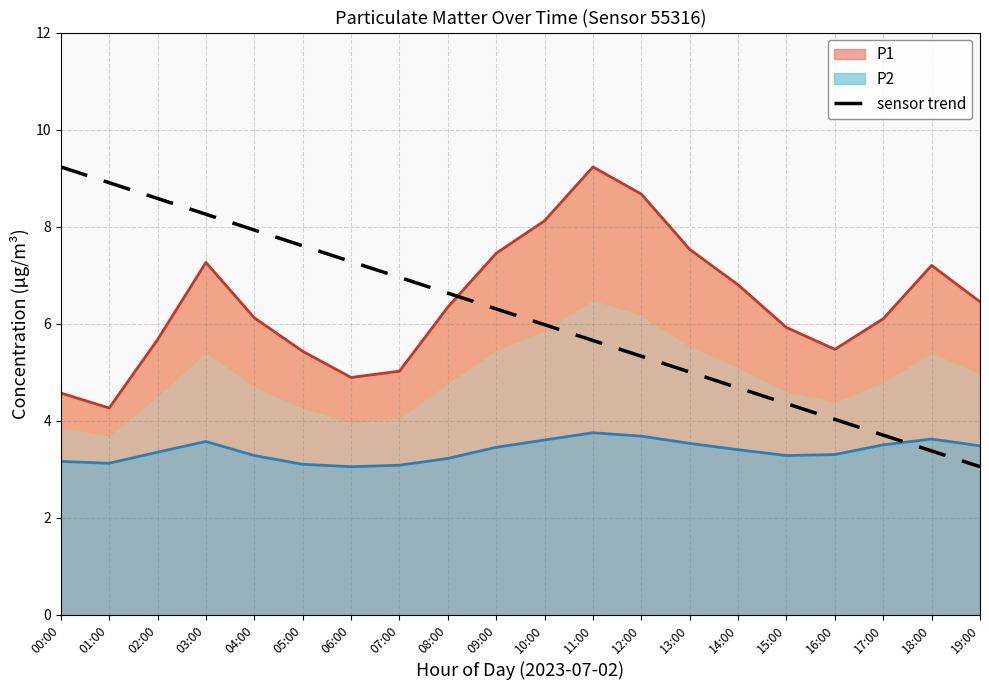

Rank the categories by value from lowest to highest.

19:00, 18:00, 17:00, 16:00, 15:00, 14:00, 13:00, 12:00, 11:00, 10:00, 09:00, 08:00, 07:00, 06:00, 05:00, 04:00, 03:00, 02:00, 01:00, 00:00